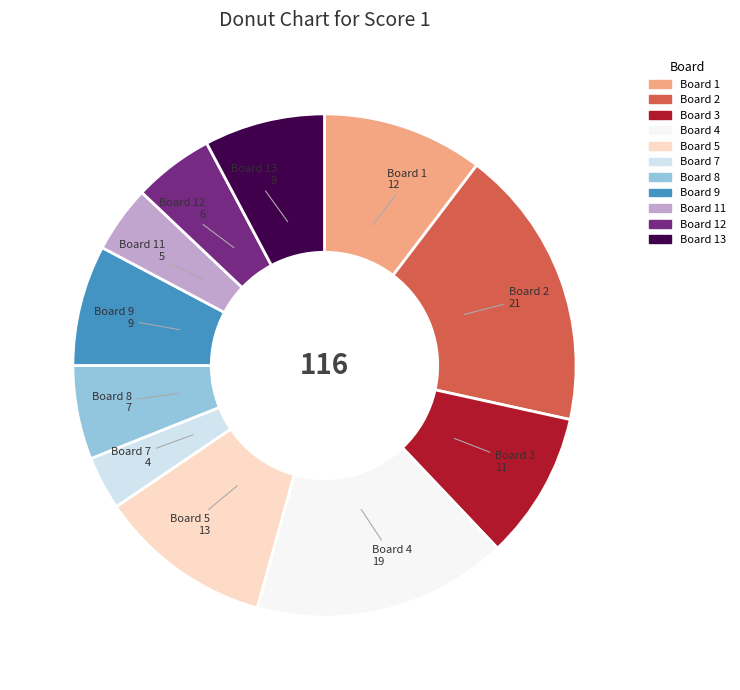

Count the number of slices in the pie.

11